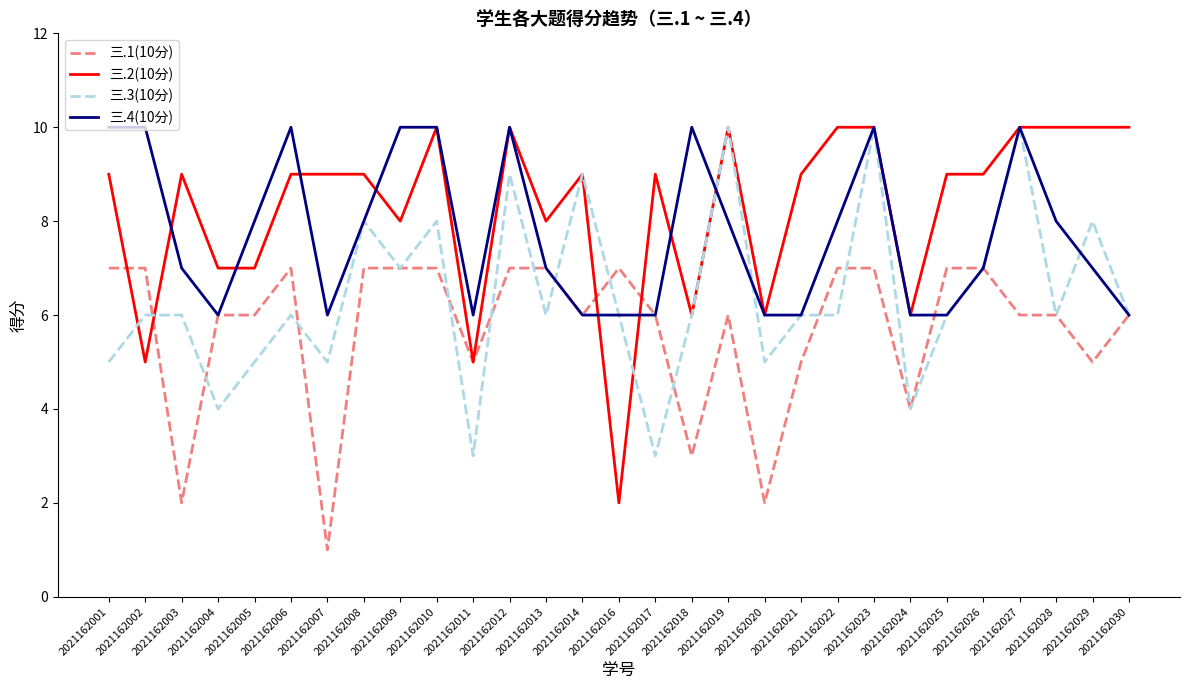

Which series changed the most between 2021162012 and 2021162014?

三.4(10分)